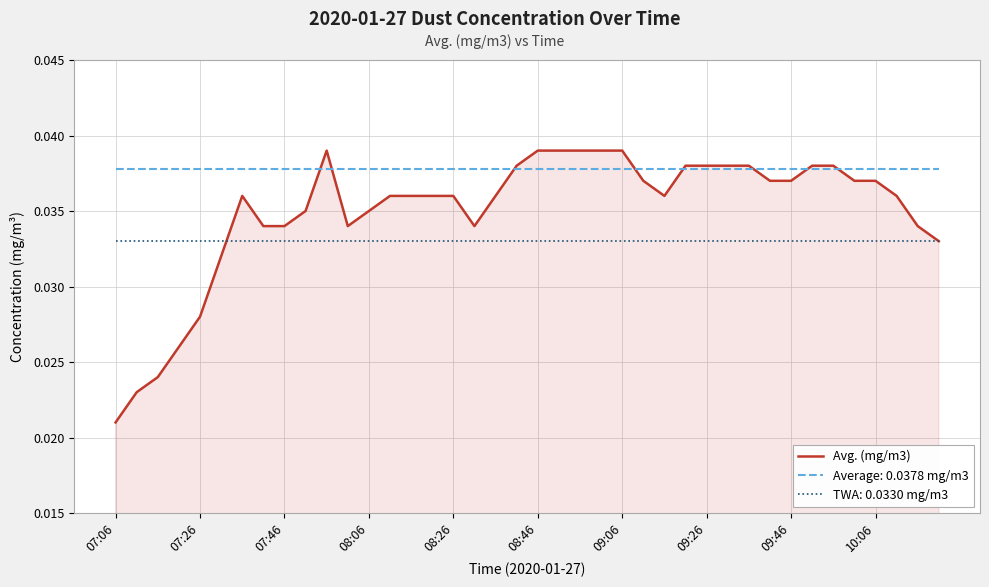

True or false: Average: 0.0378 mg/m3 and TWA: 0.0330 mg/m3 cross at least once.

False